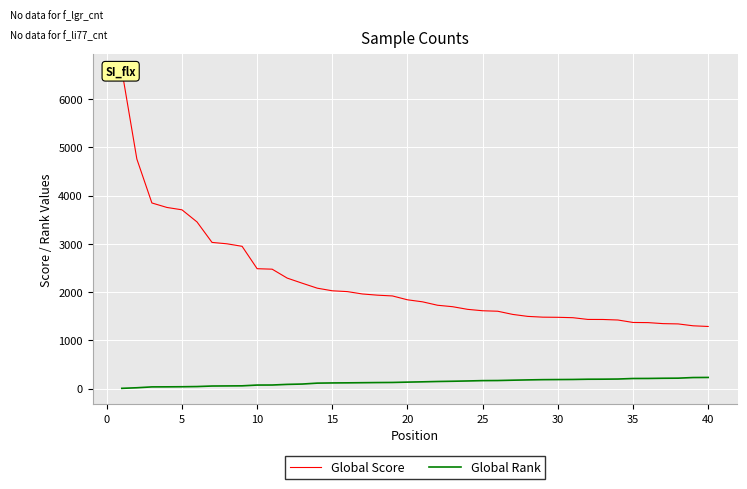

The value of Global Rank at 40 is 392. True or false?

False